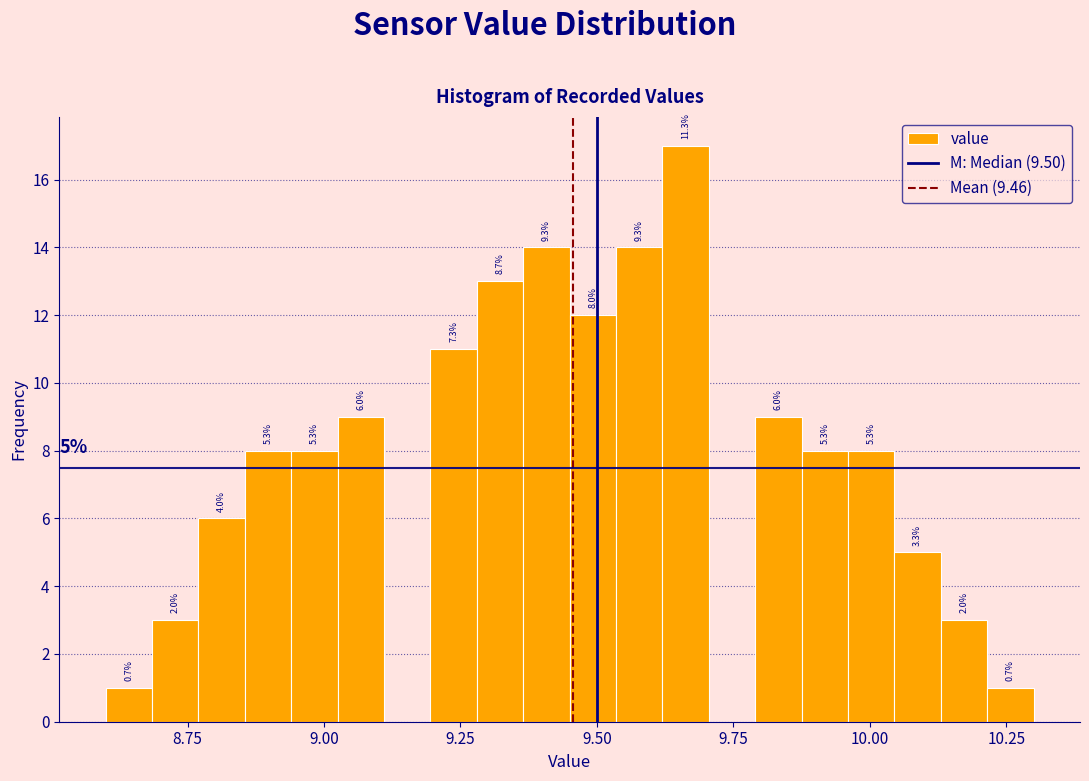

Around what value on the x-axis is the tallest bar? Give the approximate position of its centre, as read against the axis.

9.65